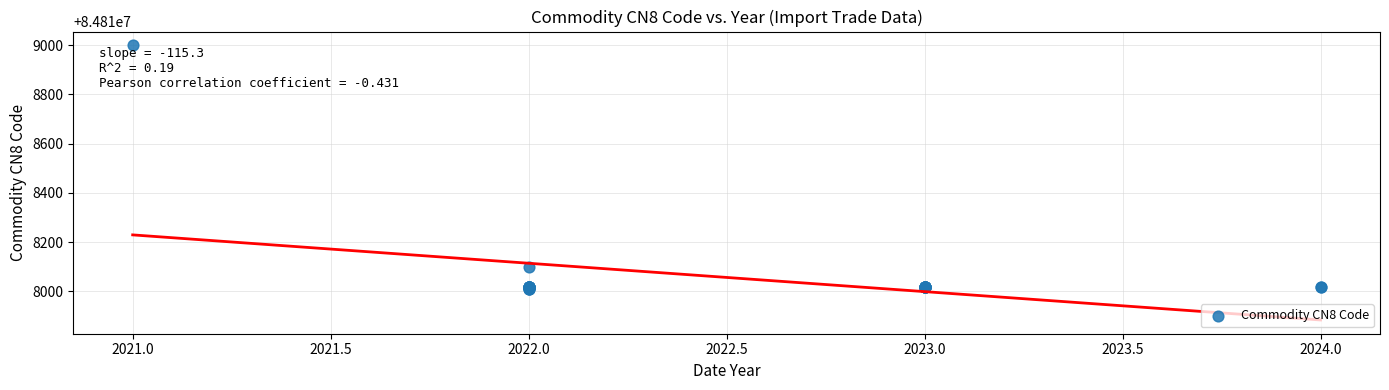

What Y value in the scatter plot is closest to 84818505?

84818099